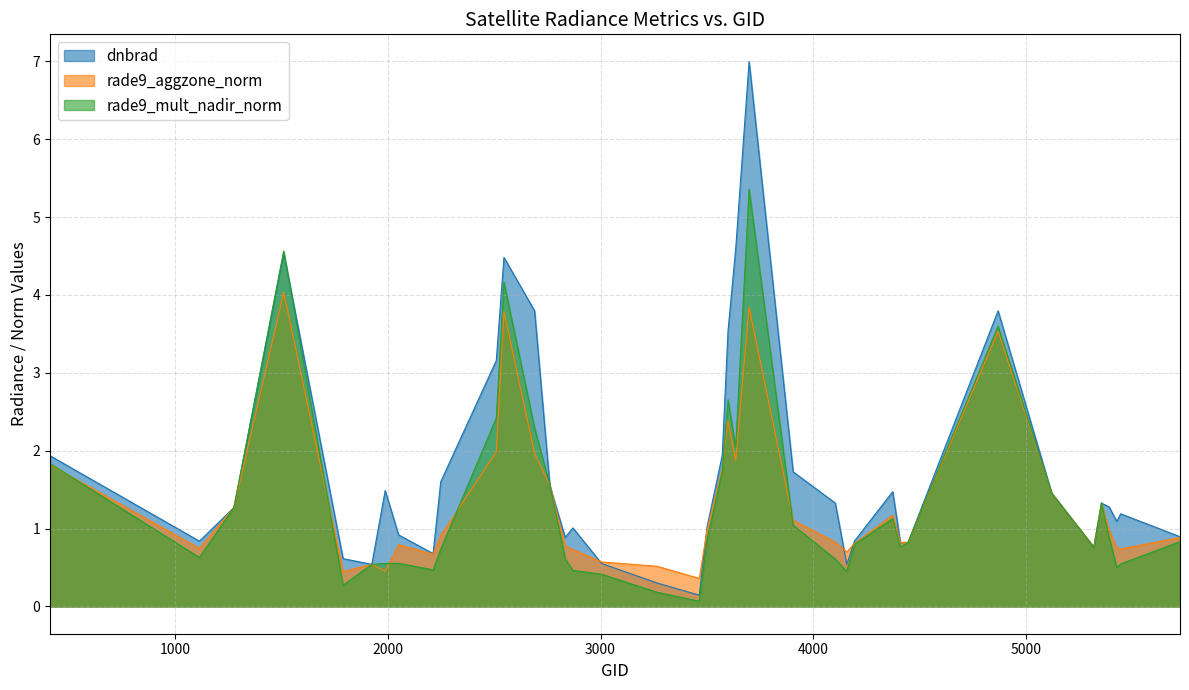

The rade9_mult_nadir_norm series shows 0.6 at 4103. True or false?

True